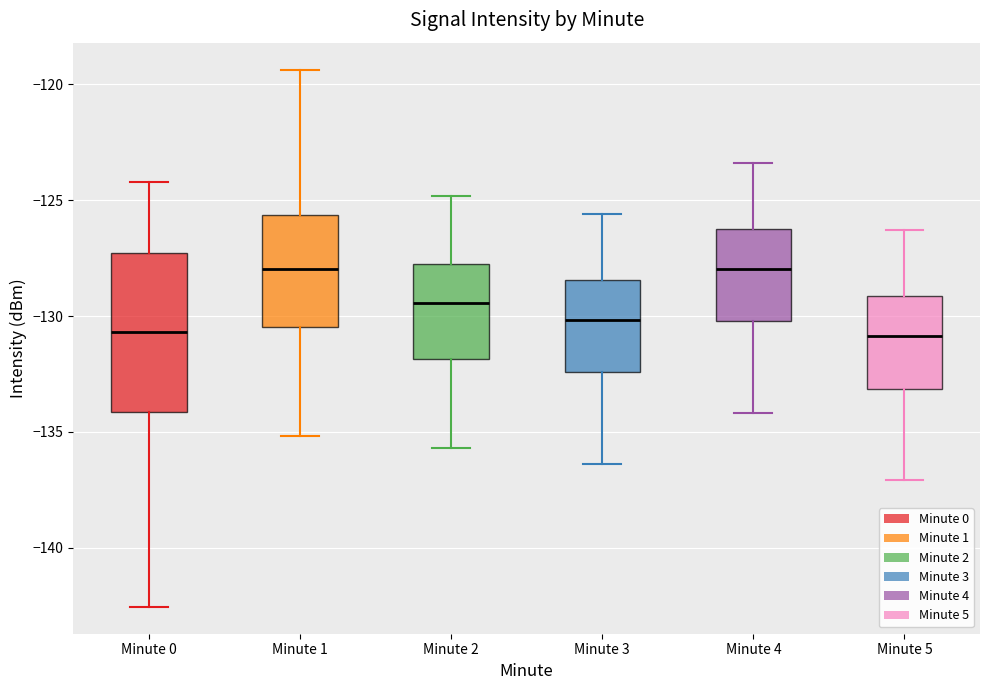

Where does the upper whisker of the box for Minute 0 end on the y-axis? The values are not printed on the chart, so give them approximately, as read against the axis.

-124.0